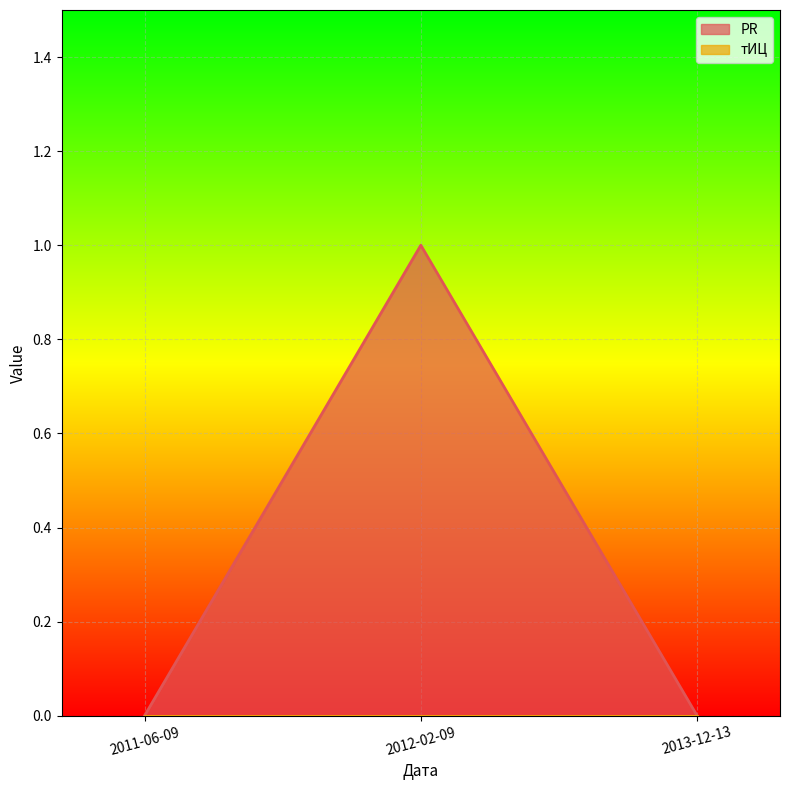

What is the sum of all values?

1